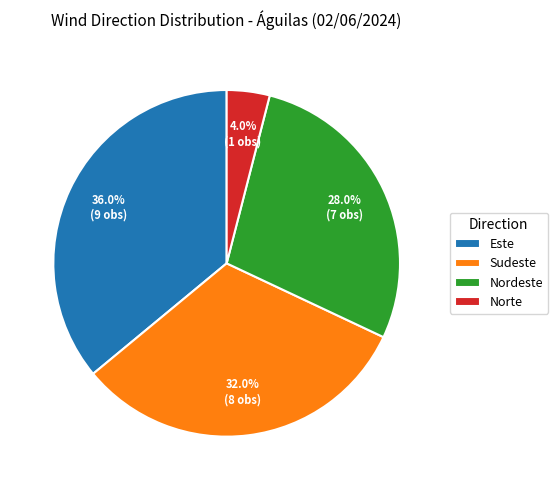

To the nearest percent, what is the difference between the Sudeste and Nordeste slice percentages?

4%